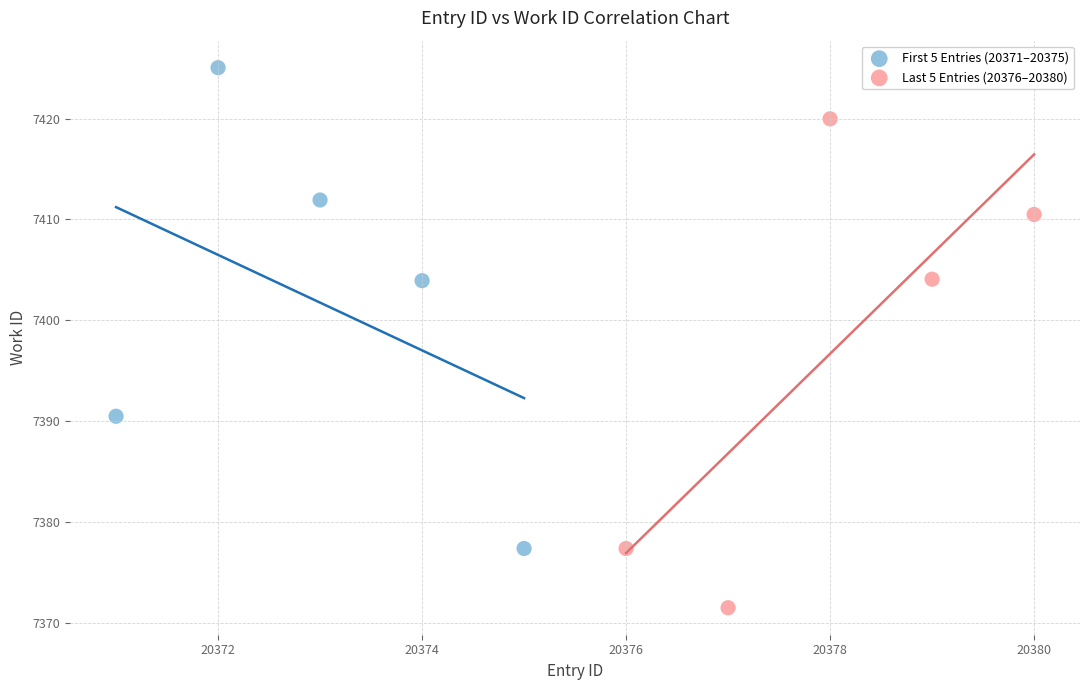

Which series reaches the maximum Y coordinate?

First 5 Entries (20371–20375)